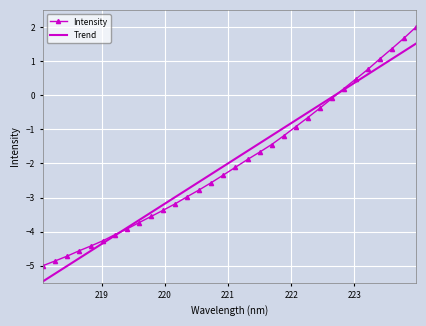

List the series in order of their peak value, highest first.

Intensity, Trend